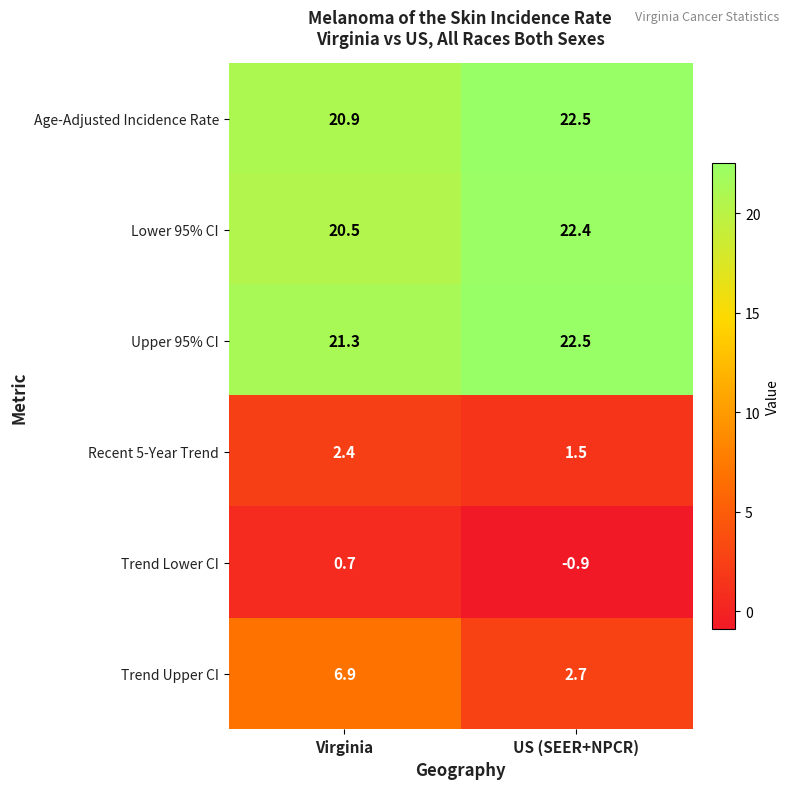

What is the difference between the Lower 95% CI values at US (SEER+NPCR) and Virginia?

1.9